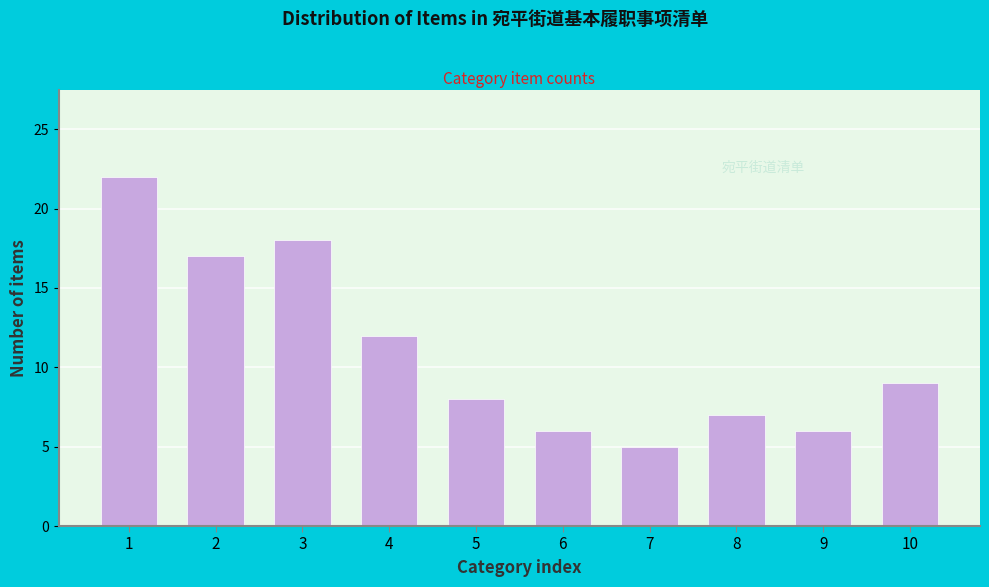

Reading left to right, list all the values displayed in this chart.

22	17	18	12	8	6	5	7	6	9